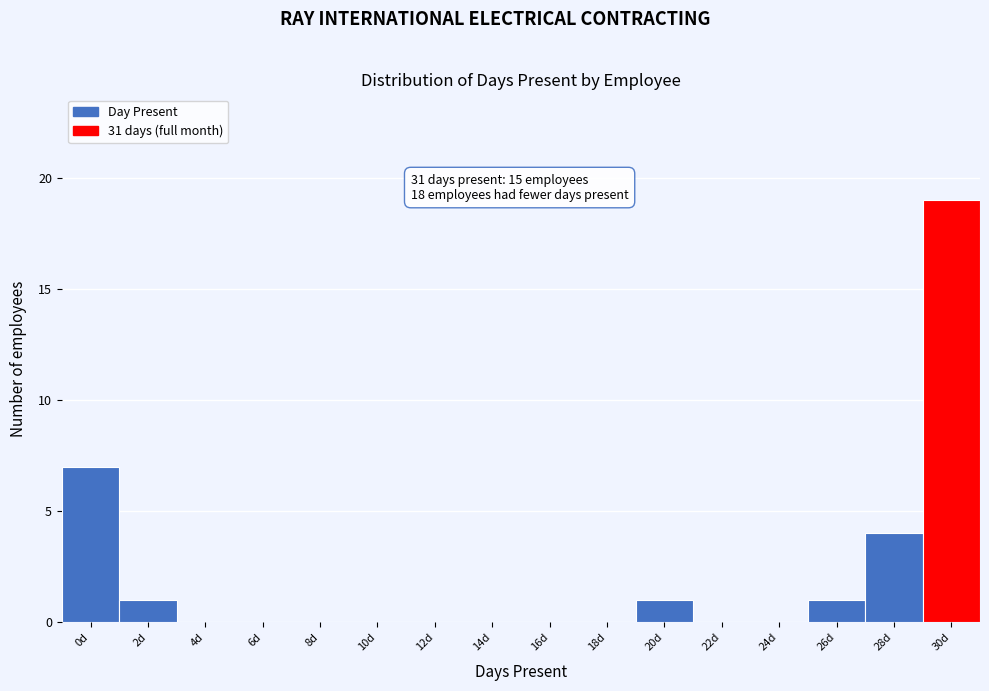

Reading right to left, what are all the values shown in this chart?

30d=19	28d=4	26d=1	24d=0	22d=0	20d=1	18d=0	16d=0	14d=0	12d=0	10d=0	8d=0	6d=0	4d=0	2d=1	0d=7